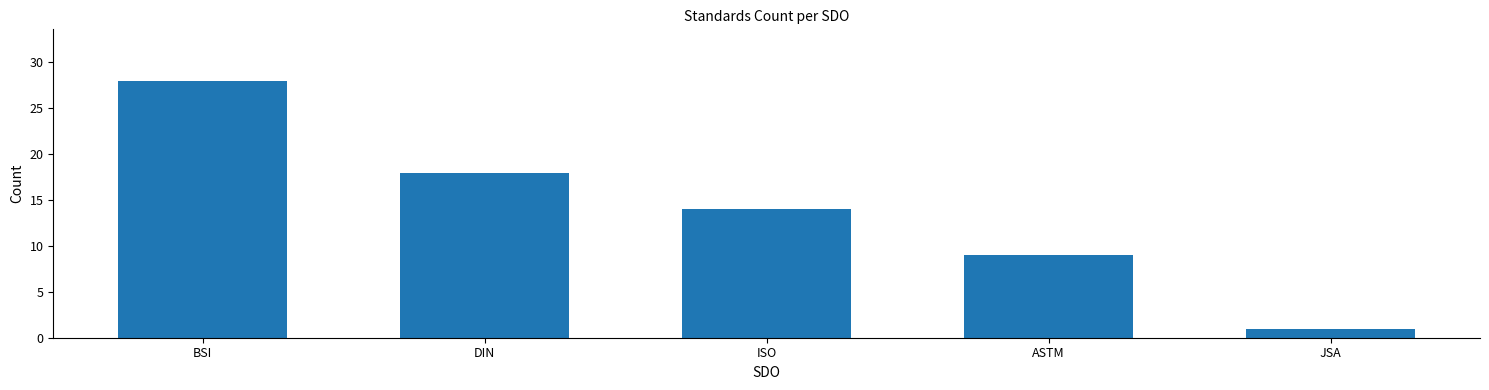

What is the label of the 5th bar from the left?

JSA